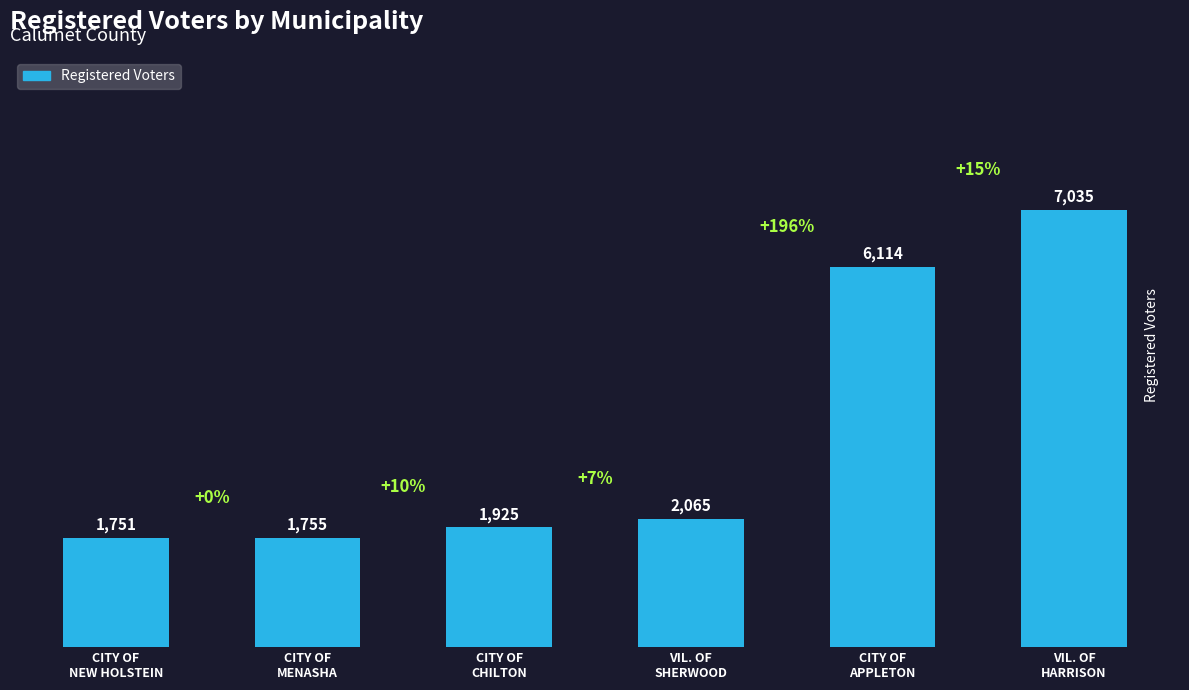

Are the bars grouped side by side (vs. stacked)?

No